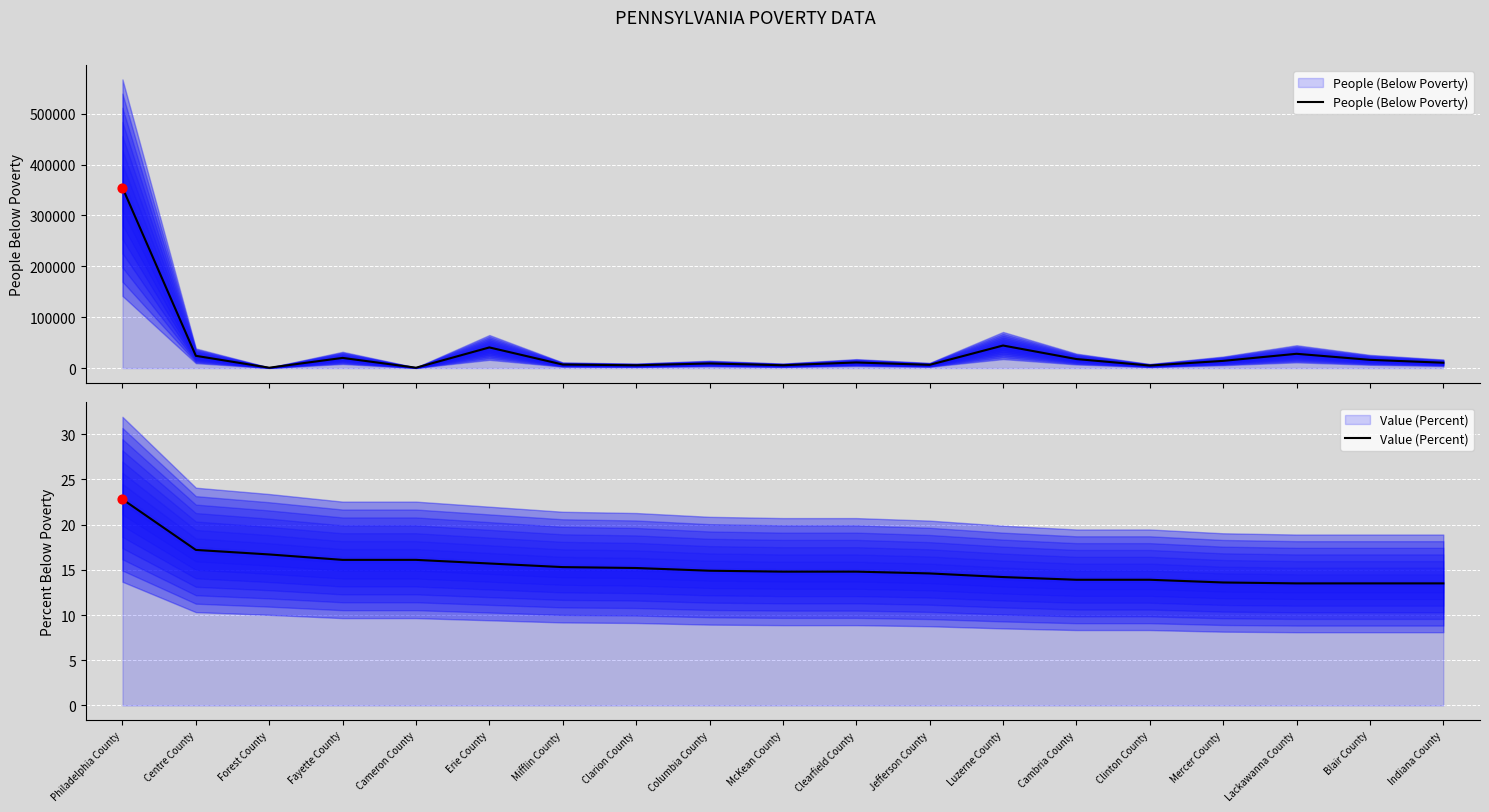

Which series has the widest spread of Y values?

People (Below Poverty)